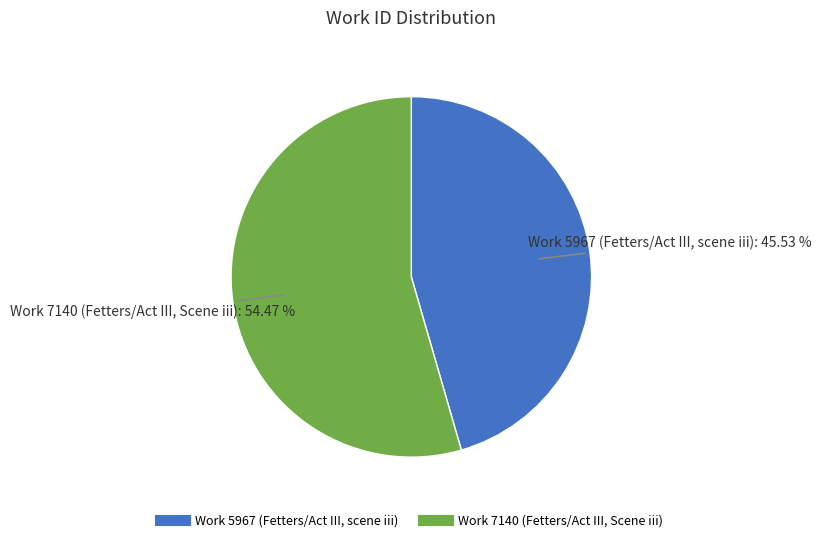

Count the number of slices in the pie.

2